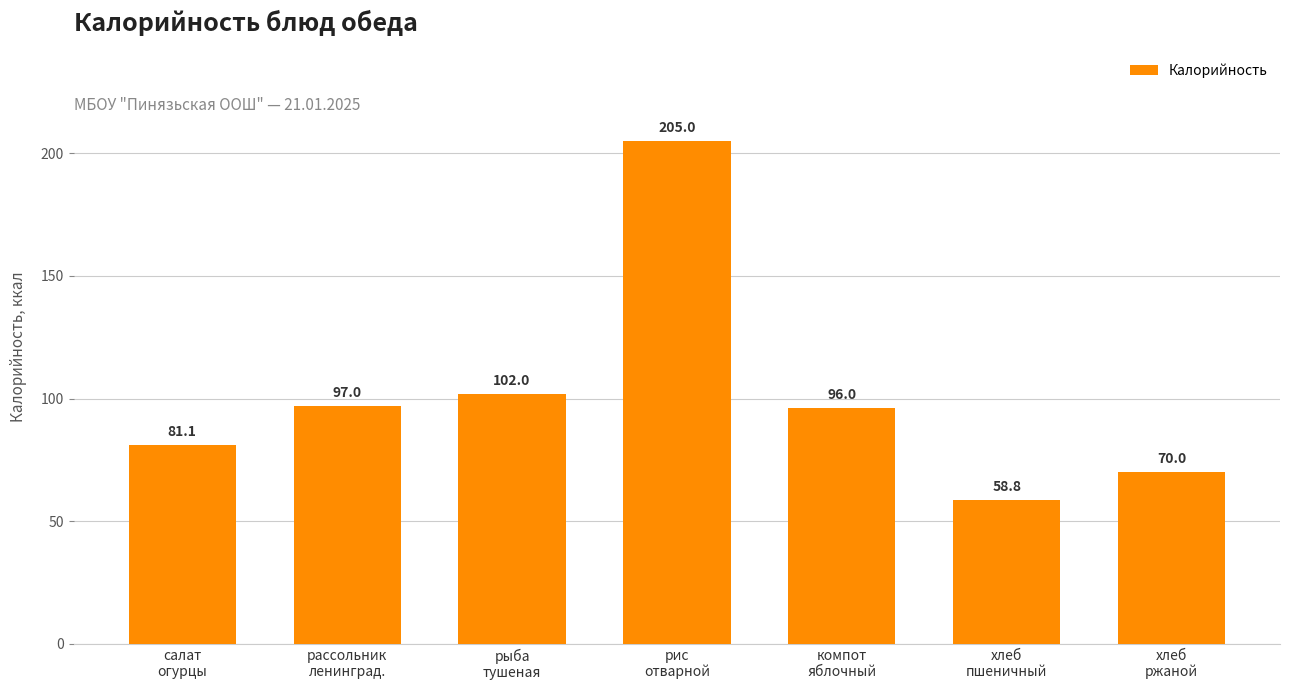

How many categories are shown in the chart?

7